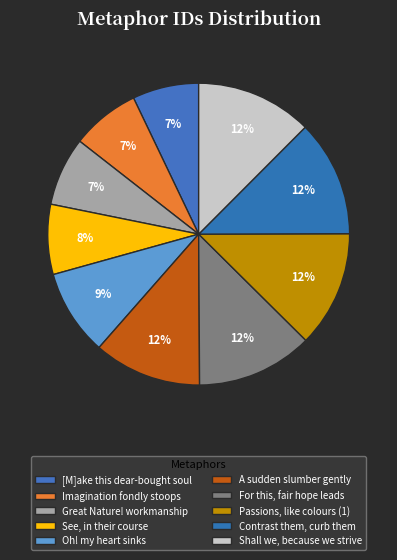

To the nearest percent, what is the difference between the Shall we, because we strive and Oh! my heart sinks slice percentages?

3%